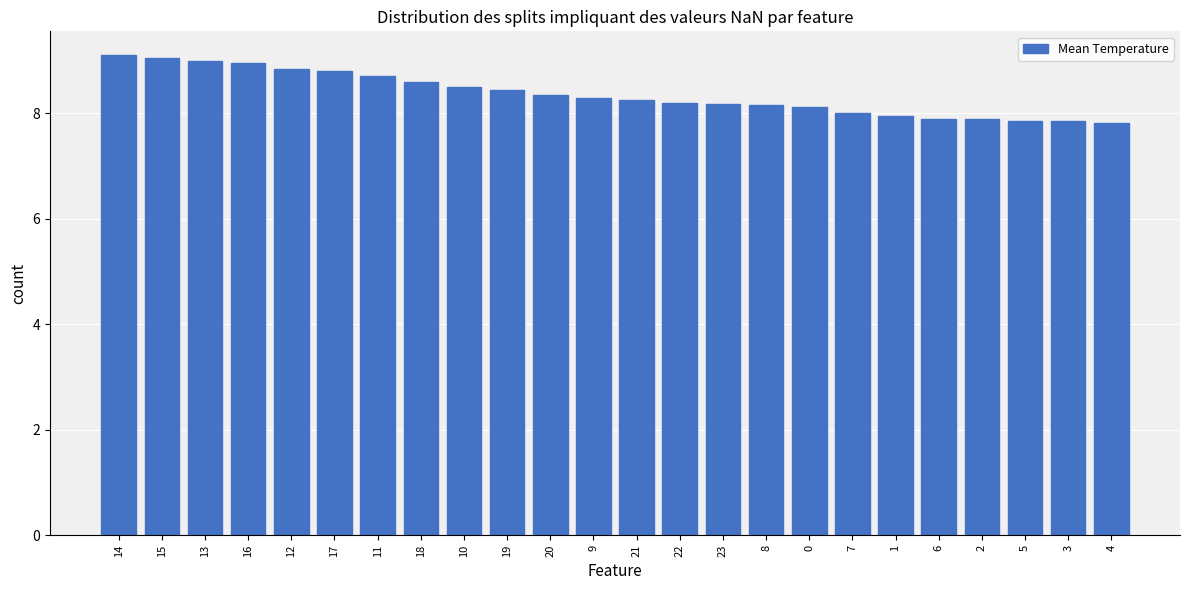

What is the label of the 14th bar from the left?

22